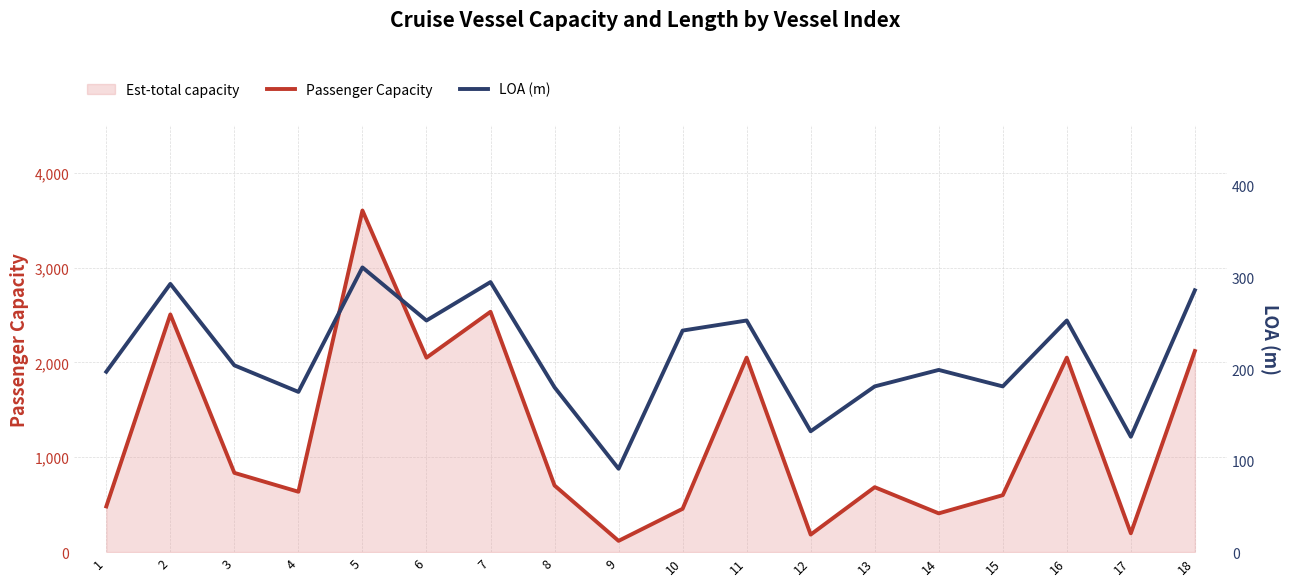

True or false: LOA (m) and Passenger Capacity cross at least once.

False